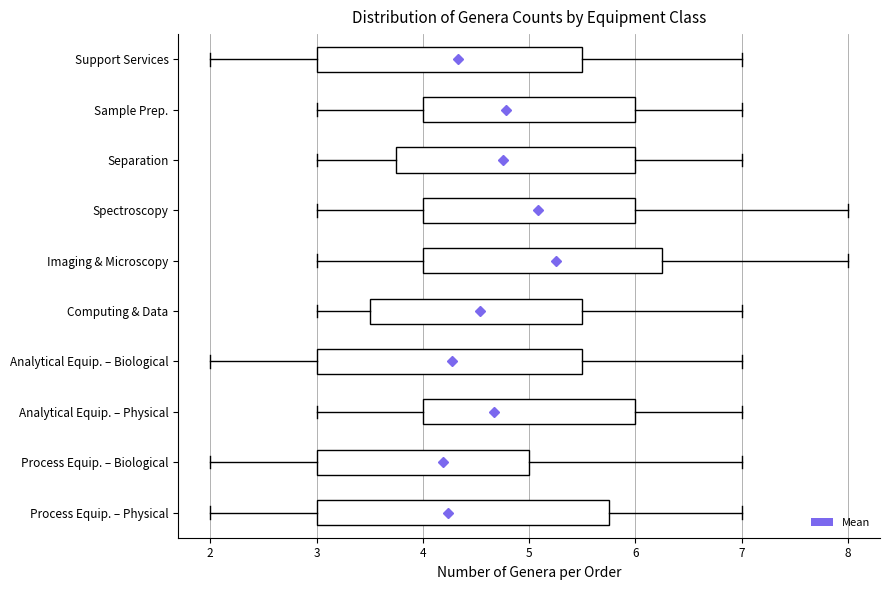

Where does the median line of the box for Spectroscopy sit on the x-axis? The values are not printed on the chart, so give them approximately, as read against the axis.

5.0